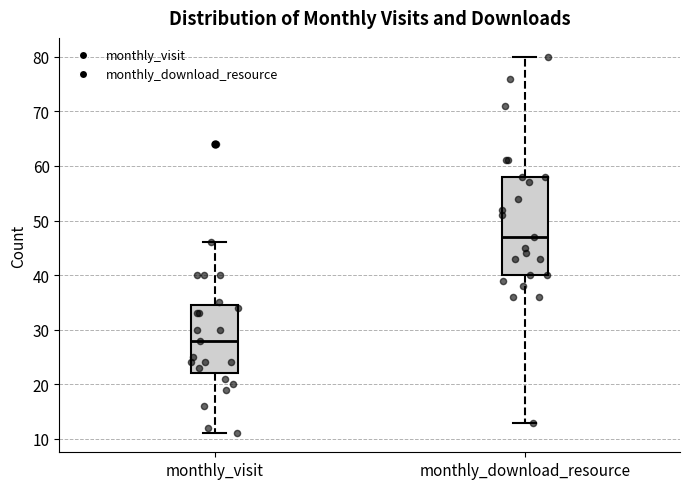

Which box is the tallest, from its lower edge to its upper edge?

monthly_download_resource